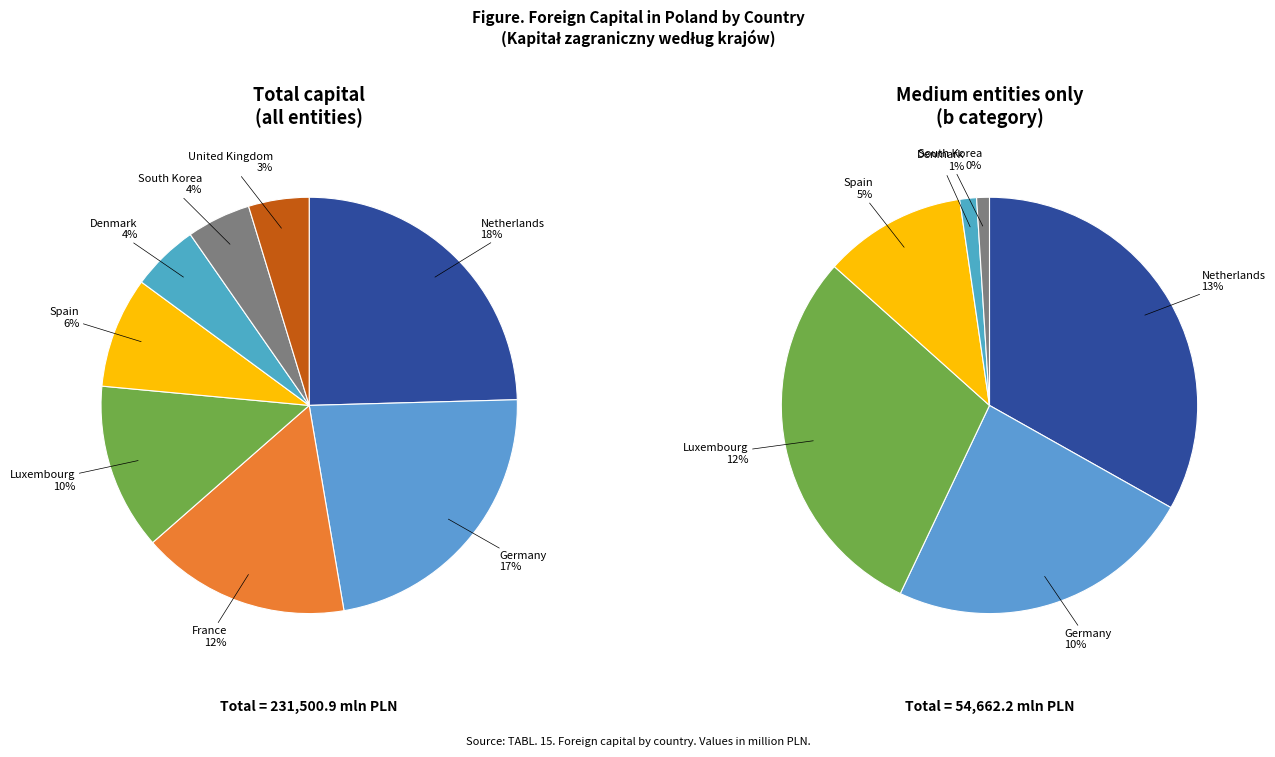

Is Netherlands the majority of the pie?

No